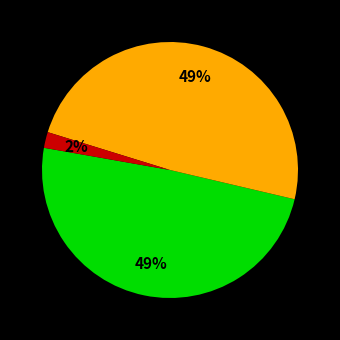

To the nearest percent, what is the average slice percentage?

33%